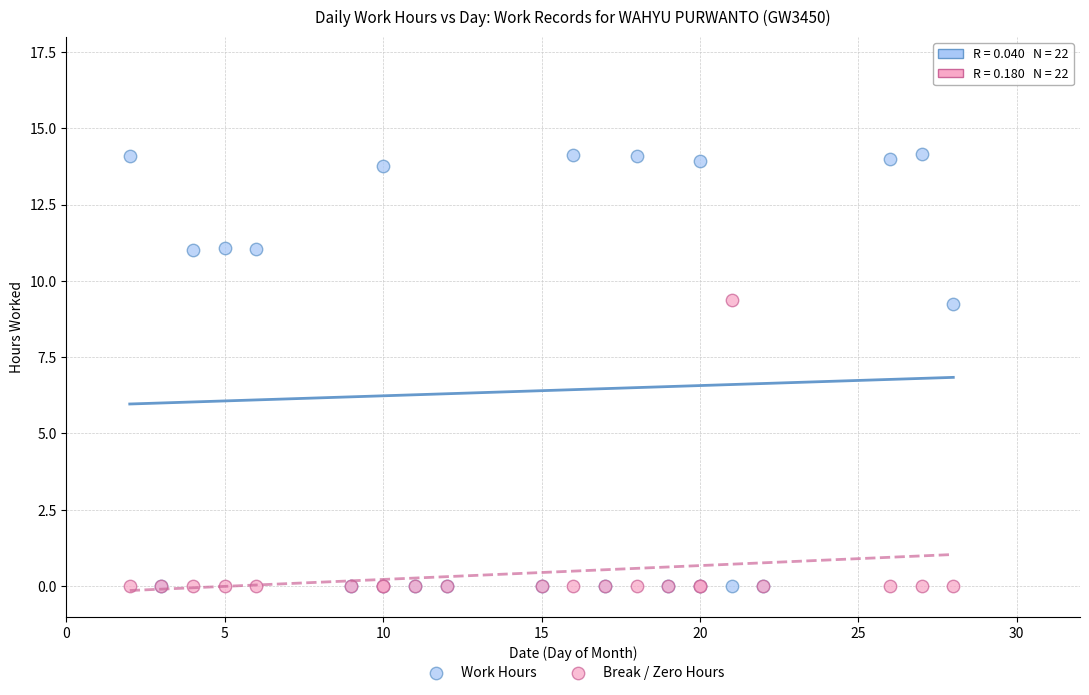

Which series has the largest Y range (max minus min)?

Work Hours